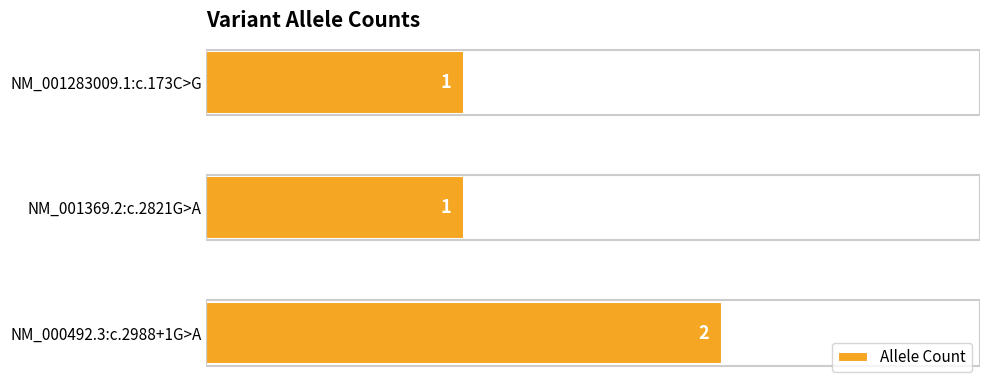

What is the sum of all values?

4